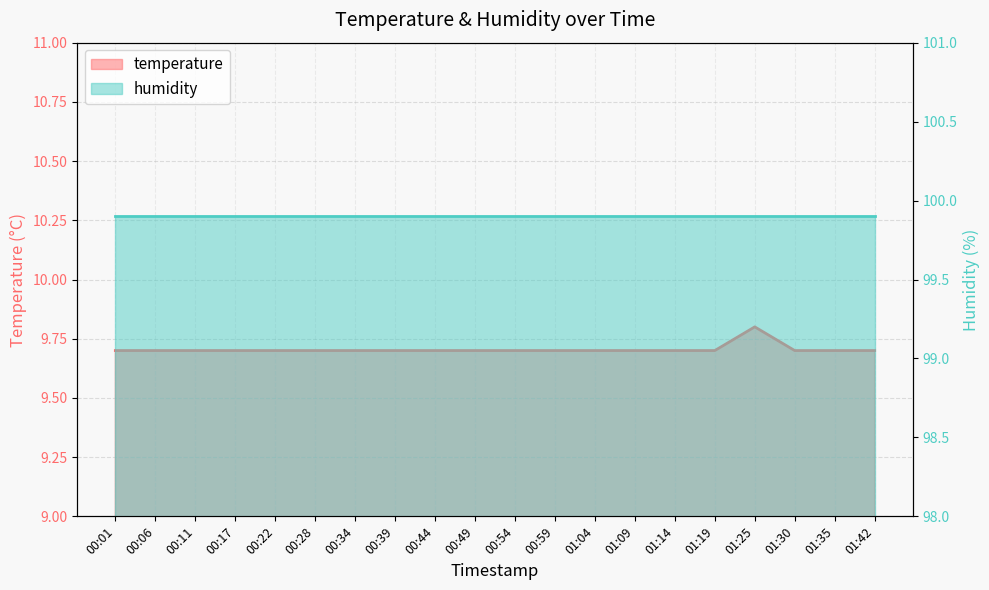

What is the sum of the values at 01:30 and 01:42?

19.4